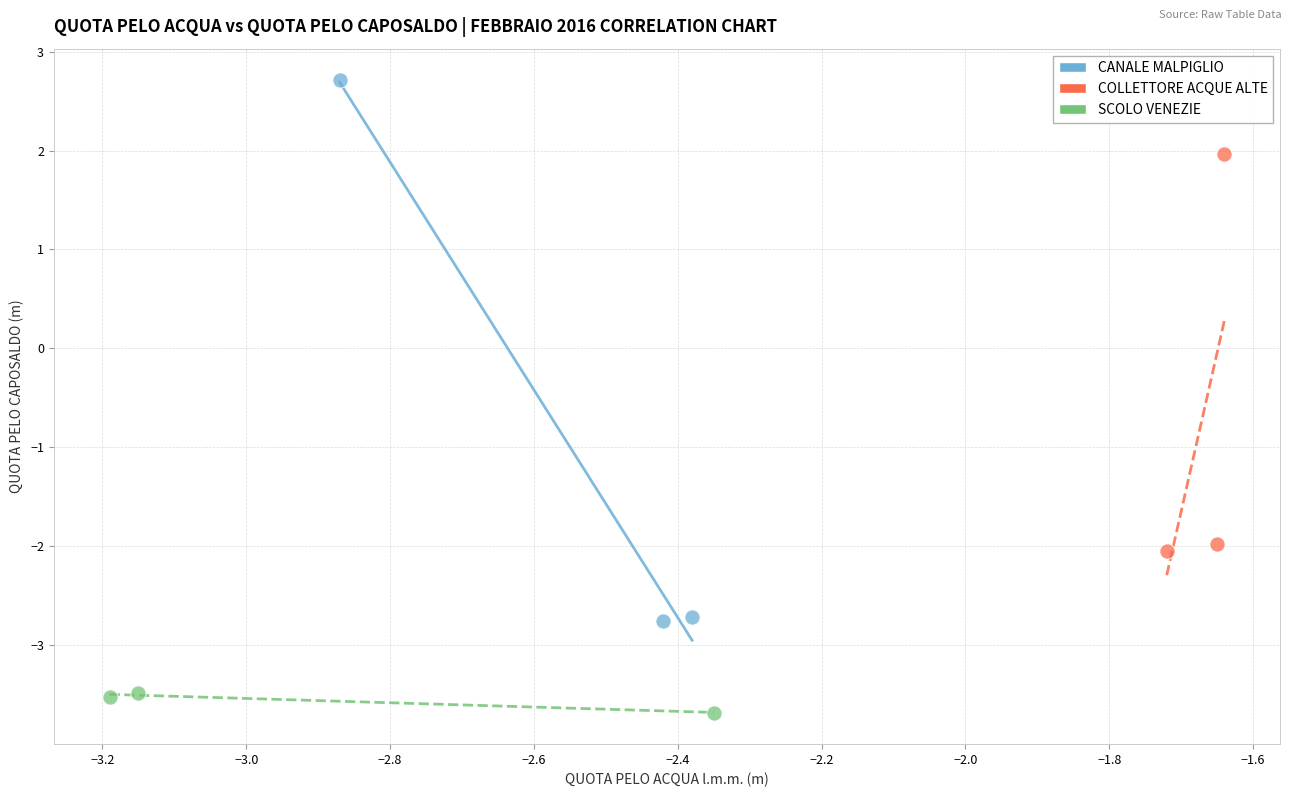

Which series contains the highest Y value?

CANALE MALPIGLIO